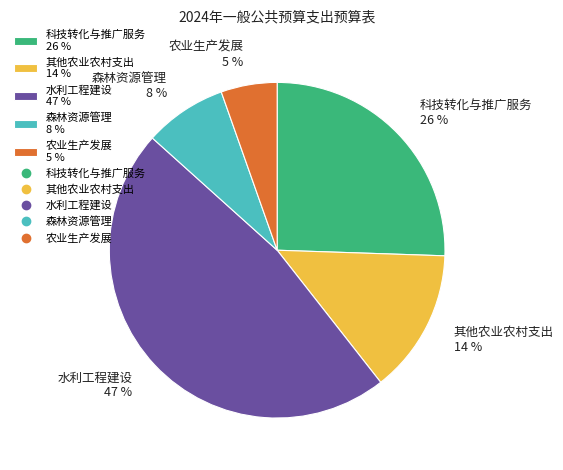

Combined, do 农业生产发展 5 % and 其他农业农村支出 14 % account for over 50%?

No